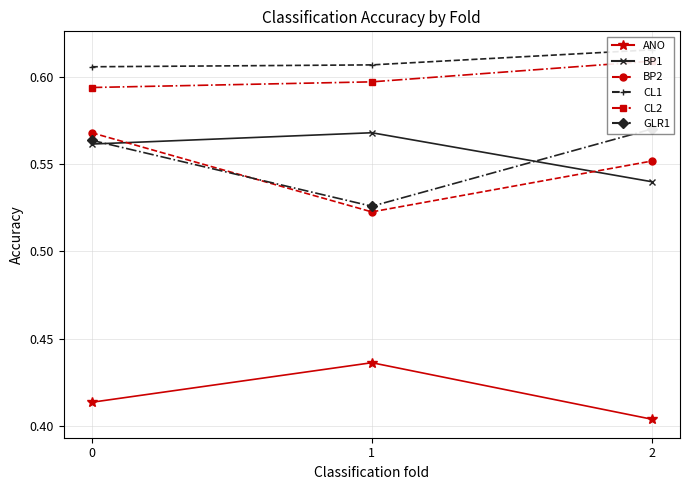

What is the value of the CL1 point at the 3rd from the left?

0.6